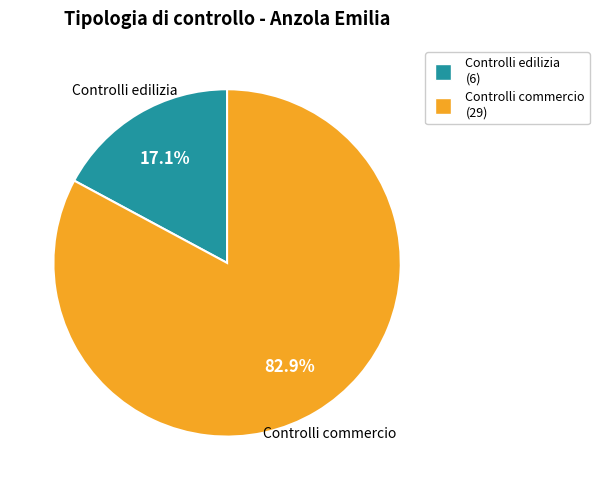

What percentage is the Controlli commercio slice, to the nearest percent?

83%